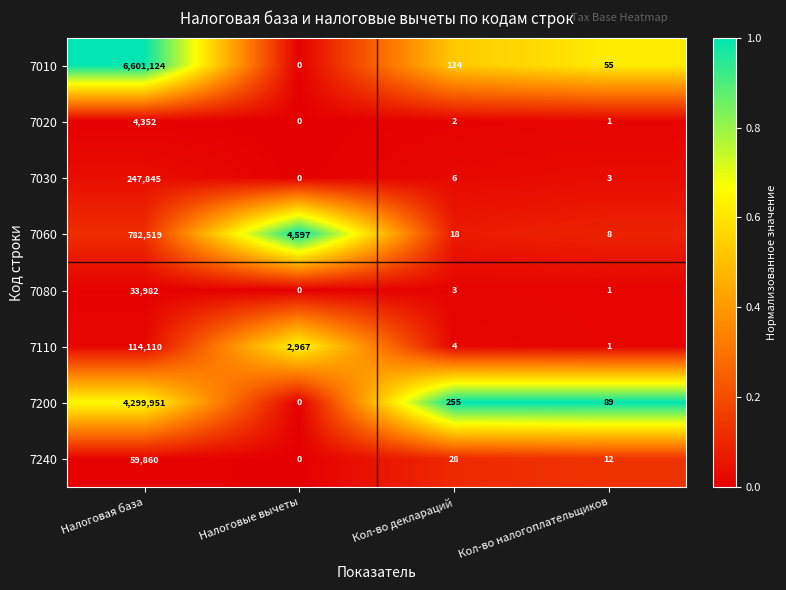

What is the approximate value of 7110 at Кол-во деклараций?

4